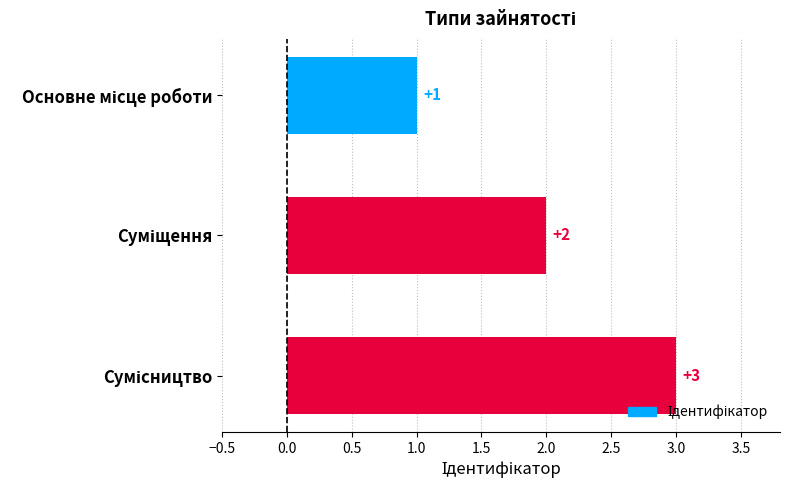

What is the maximum value shown in the chart?

3